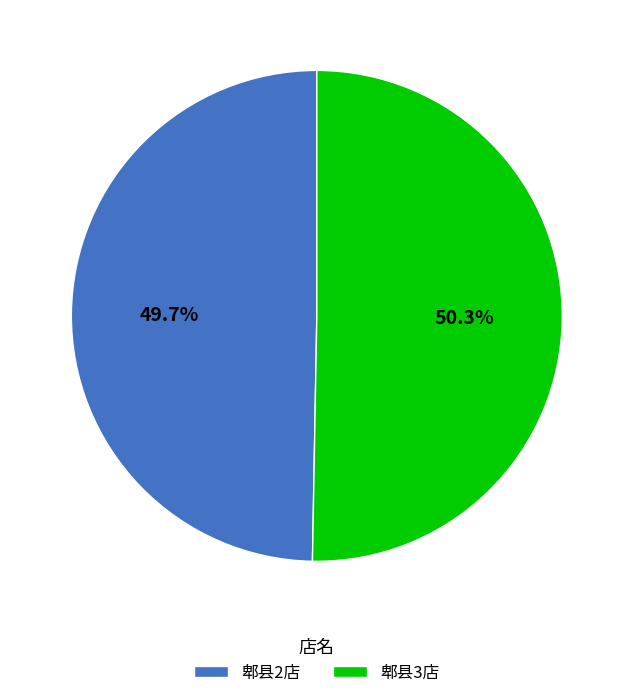

Which category has the biggest portion of the pie?

郫县3店